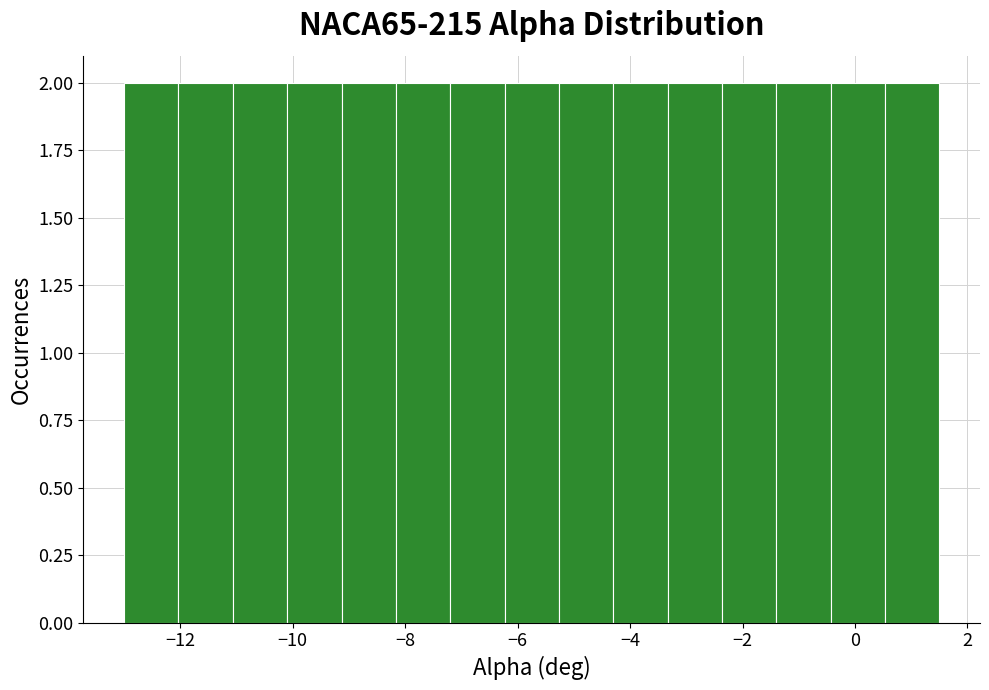

Reading left to right, transcribe this chart: for each bar, give the range it covers on the x-axis and its height. Neither the bar edges nor the heights are printed on the chart, so give them approximately, as read against the axes.

-13.0 to -12.0: 2
-12.0 to -11.0: 2
-11.0 to -10.0: 2
-10.0 to -9.2: 2
-9.2 to -8.2: 2
-8.2 to -7.2: 2
-7.2 to -6.2: 2
-6.2 to -5.2: 2
-5.2 to -4.2: 2
-4.2 to -3.4: 2
-3.4 to -2.4: 2
-2.4 to -1.4: 2
-1.4 to -0.4: 2
-0.4 to 0.6: 2
0.6 to 1.6: 2